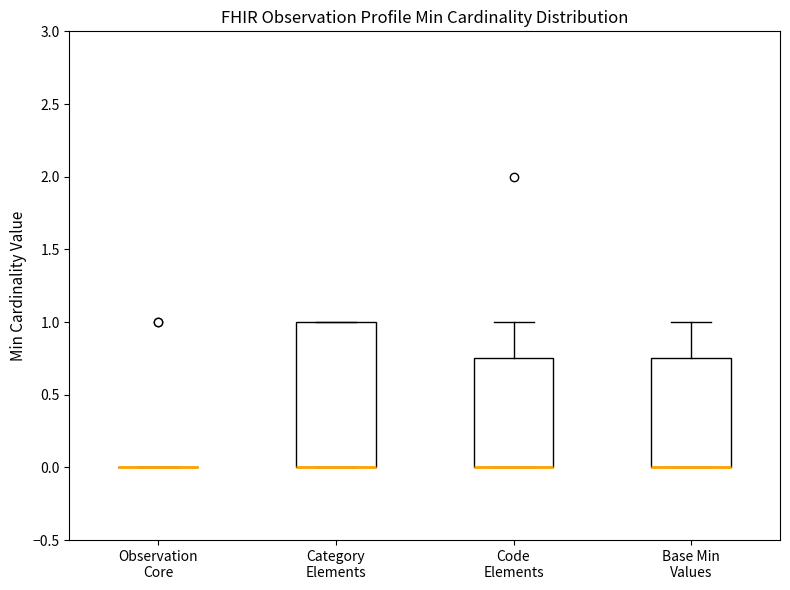

Where is the upper edge of the box for Category Elements on the y-axis? The values are not printed on the chart, so give them approximately, as read against the axis.

1.00